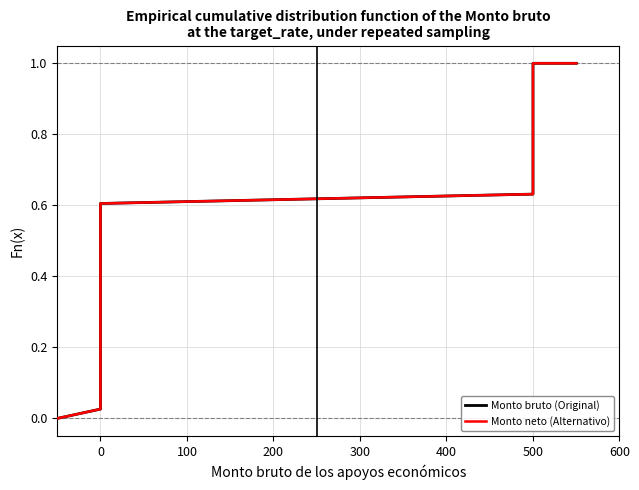

What is the sum of all Monto bruto (Original) values?

20.5